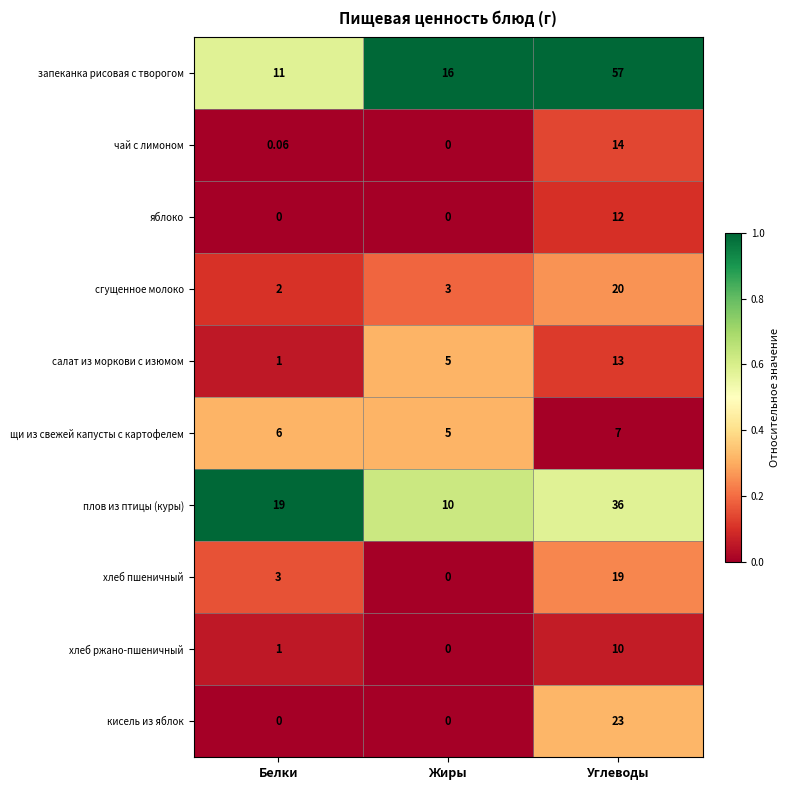

At which category is the sum across all series the highest?

Углеводы